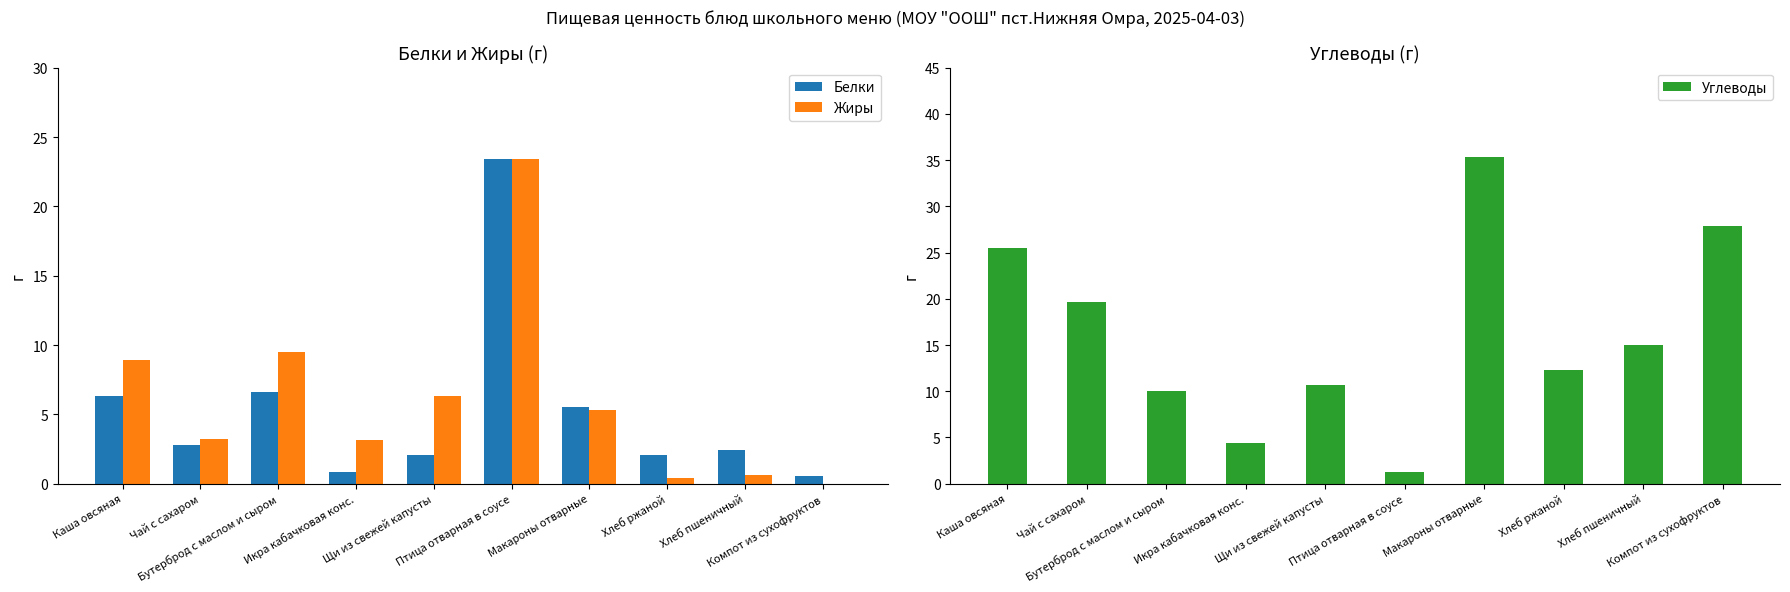

Which category has the lowest value in the Жиры series?

Компот из сухофруктов